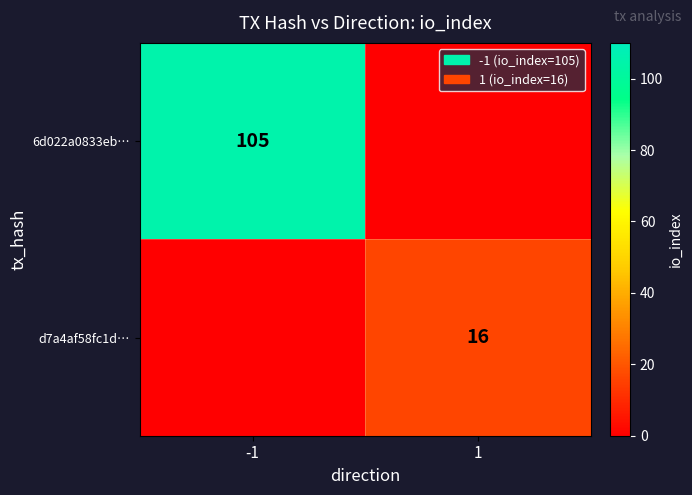

The d7a4af58fc1d… series shows 6 at 1. True or false?

False